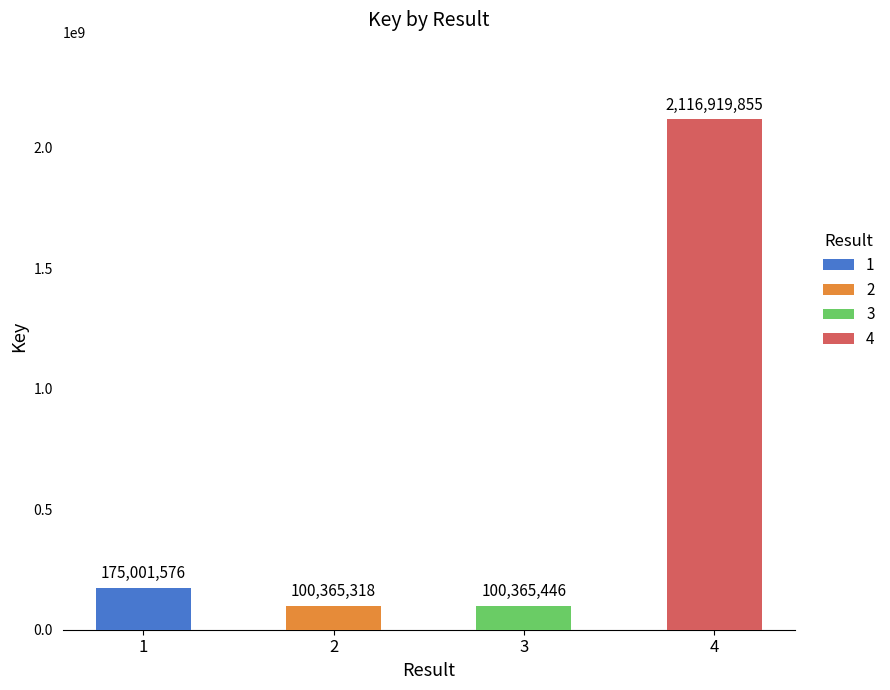

What is the change in value from 3 to 4?

+2016554409